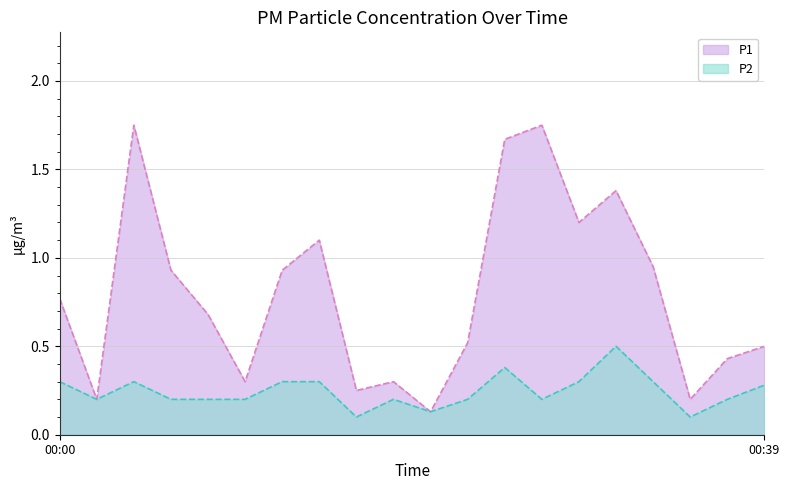

Which series has the largest total across all categories?

P1